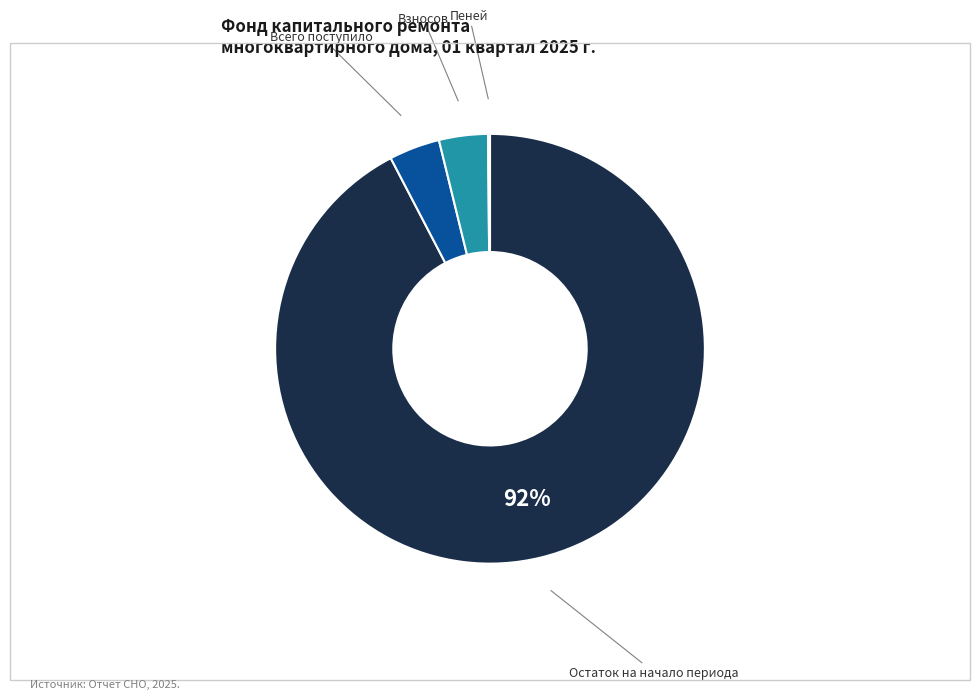

True or false: Остаток на начало периода accounts for 83% of the total.

False